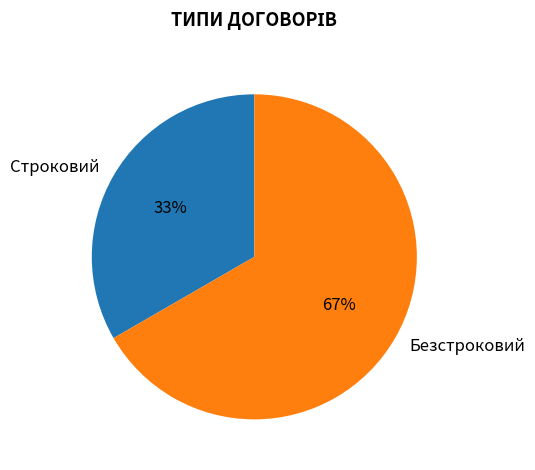

Which category accounts for the majority?

Безстроковий